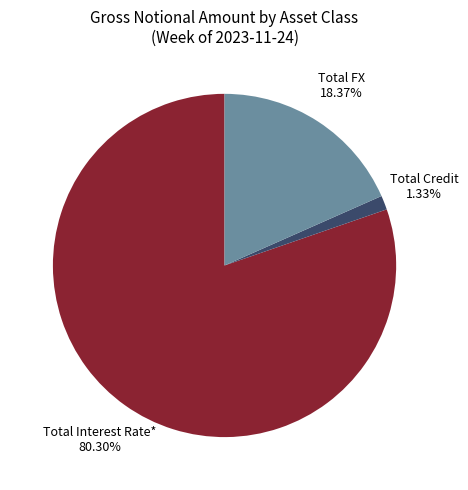

To the nearest percent, what is the average slice percentage?

33%